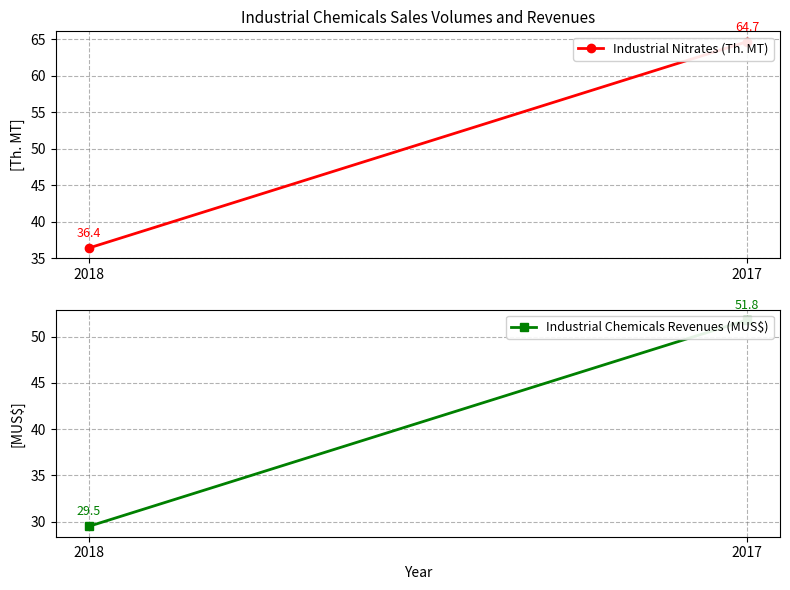

Reading left to right, list all the values displayed in this chart.

Industrial Nitrates (Th. MT): 2018=36.4	2017=64.7
Industrial Chemicals Revenues (MUS$): 2018=29.5	2017=51.8